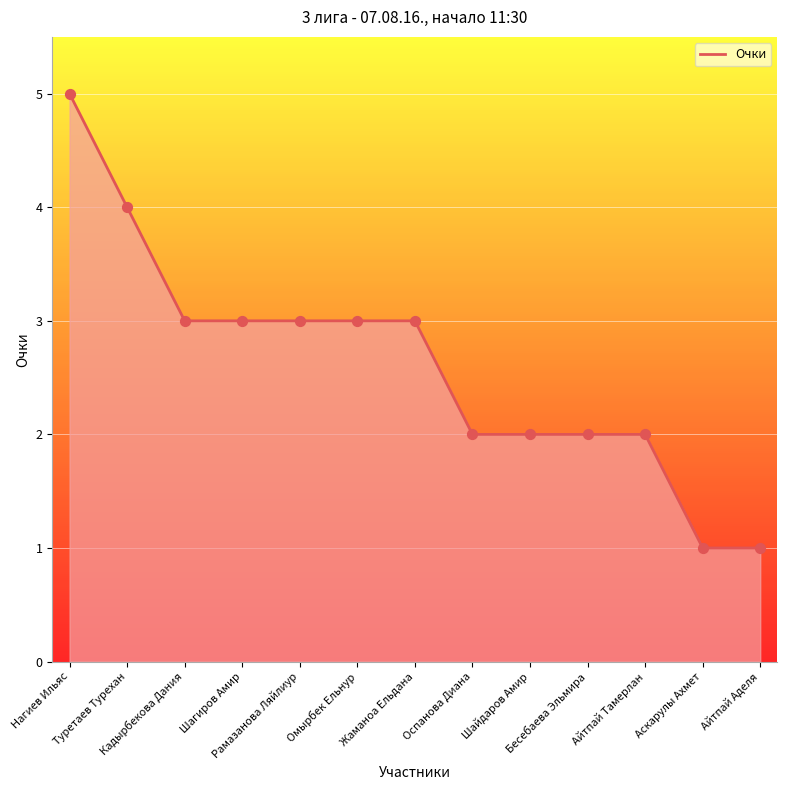

What is the change in value from Оспанова Диана to Аскарулы Ахмет?

-1